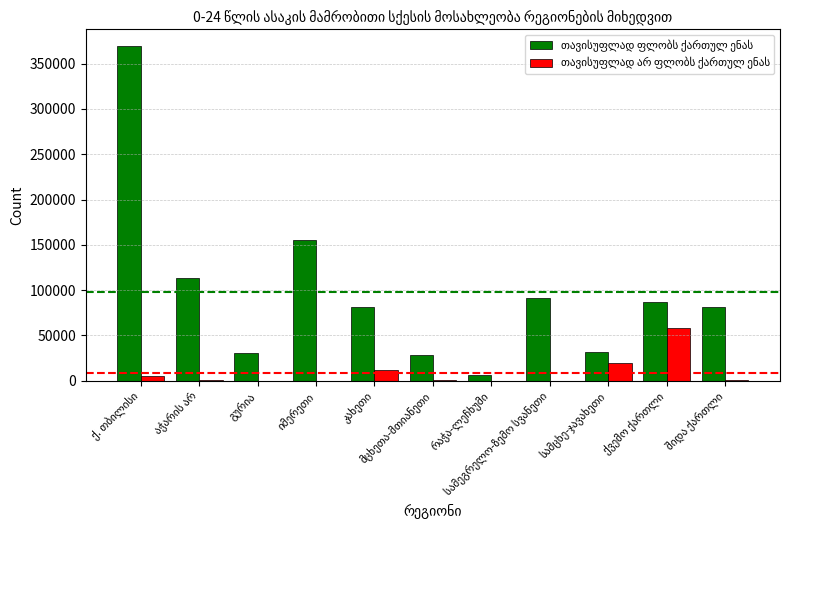

What is the greatest value displayed?

369480